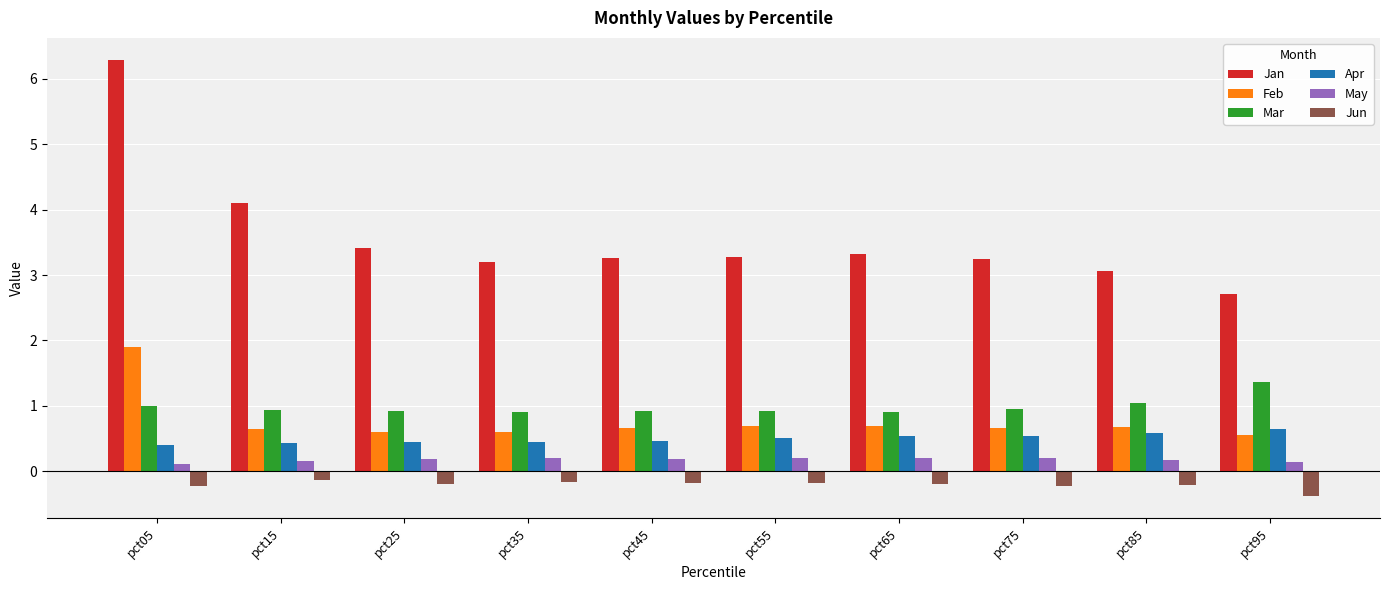

How many data points does each series have?

10